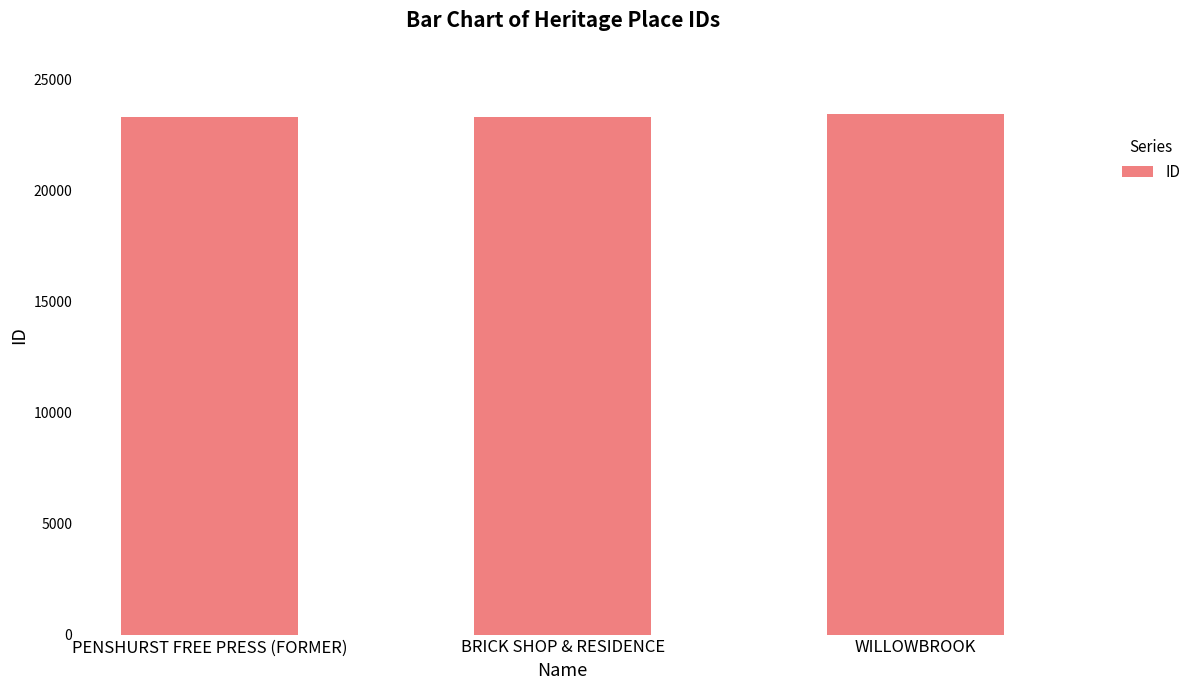

The value at BRICK SHOP & RESIDENCE is 23334. True or false?

True